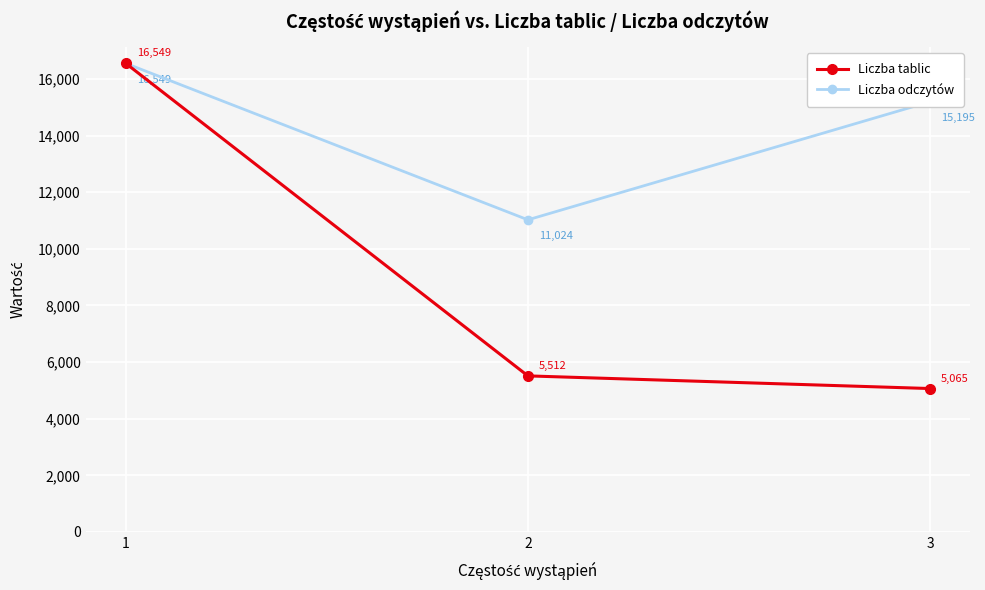

Reading right to left, extract all data points from this chart.

Liczba tablic: 3=5065	2=5512	1=16549
Liczba odczytów: 3=15195	2=11024	1=16549